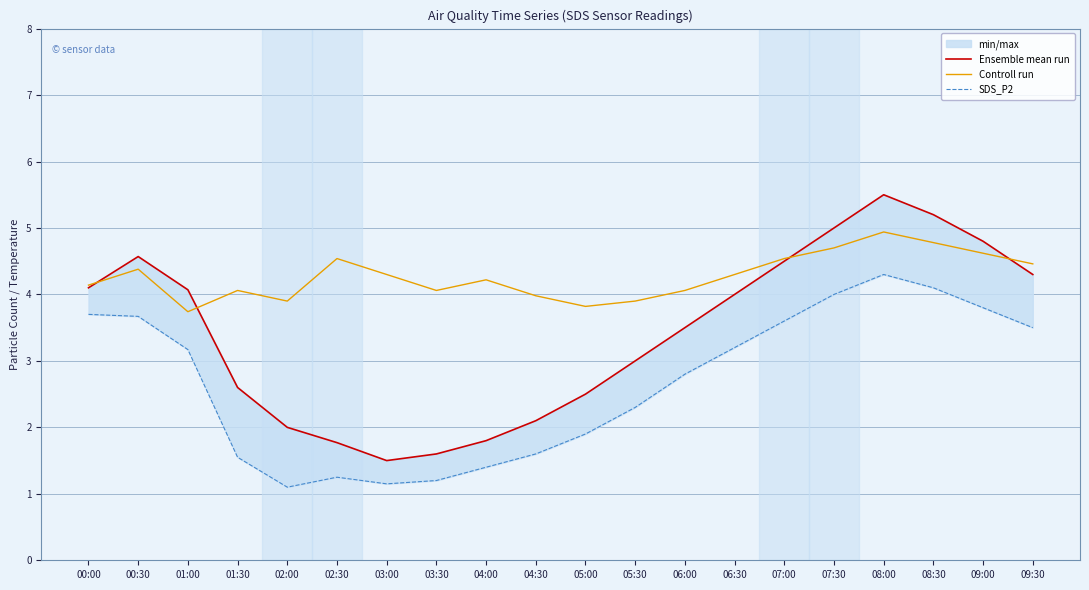

How many interior local peaks does the Controll run series have?

5